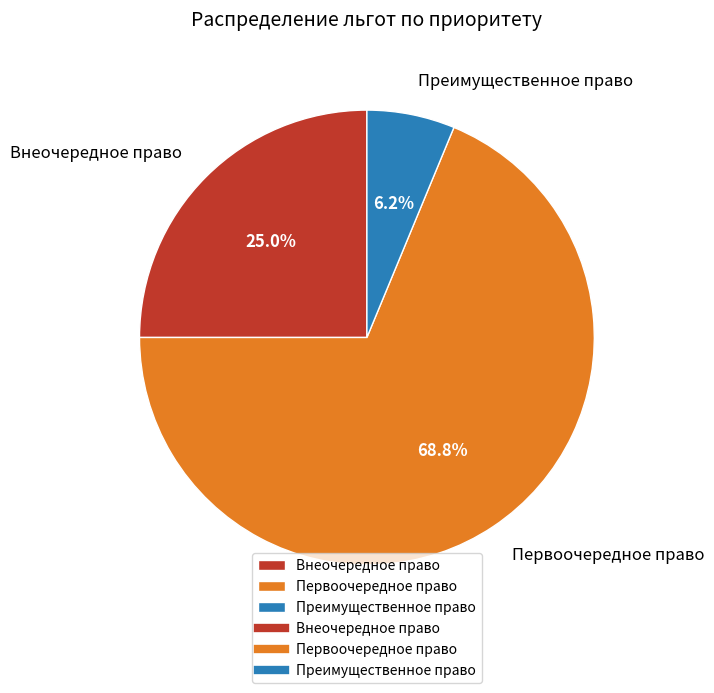

Which category has the smallest portion of the pie?

Преимущественное право